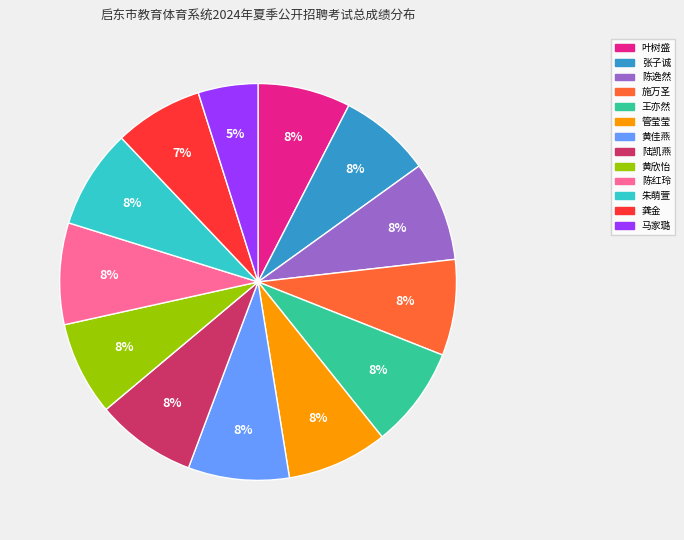

Is the sum of 张子诚 and 王亦然 greater than half?

No